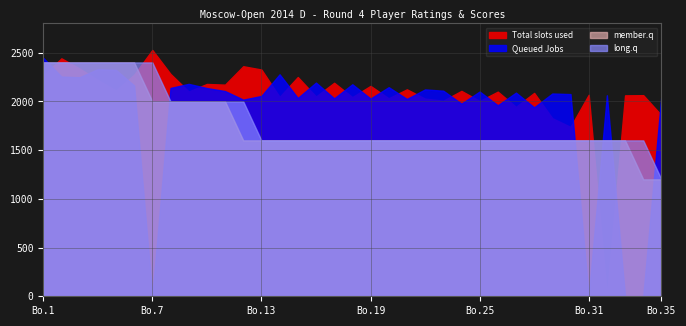

At which category is the sum across all series the highest?

1